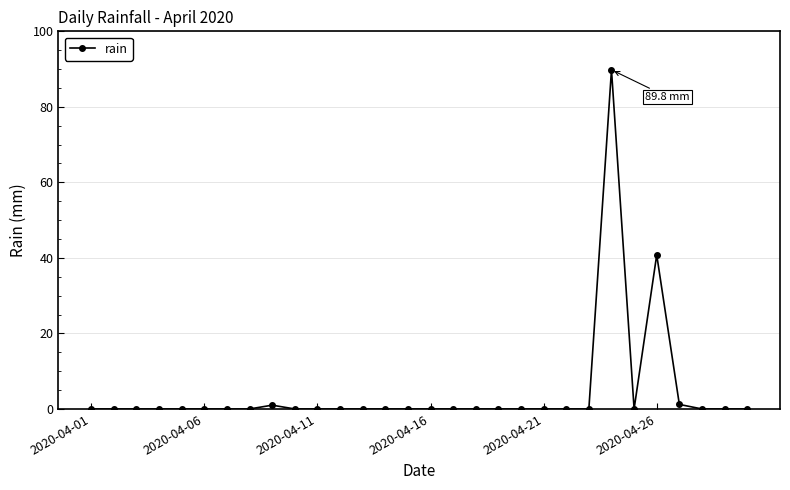

True or false: there are more than 1 points higher than both neighbors.

True